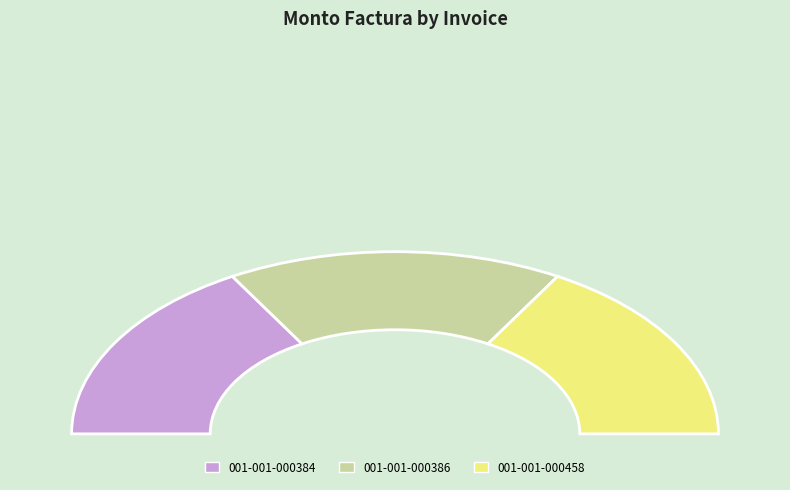

Count the number of slices in the pie.

3